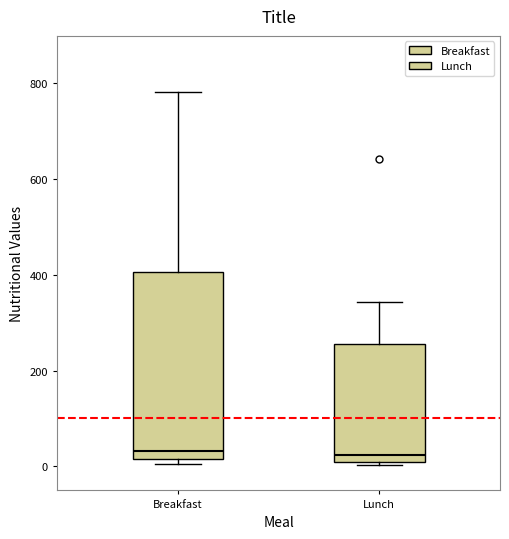

Where does the median line of the box for Lunch sit on the y-axis? The values are not printed on the chart, so give them approximately, as read against the axis.

20